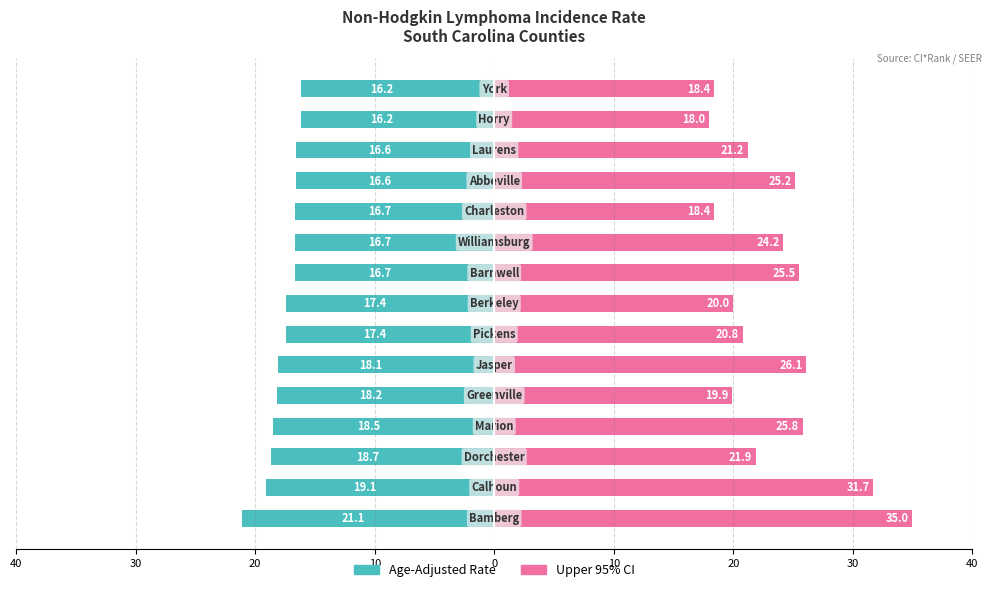

Are the bars horizontal?

Yes